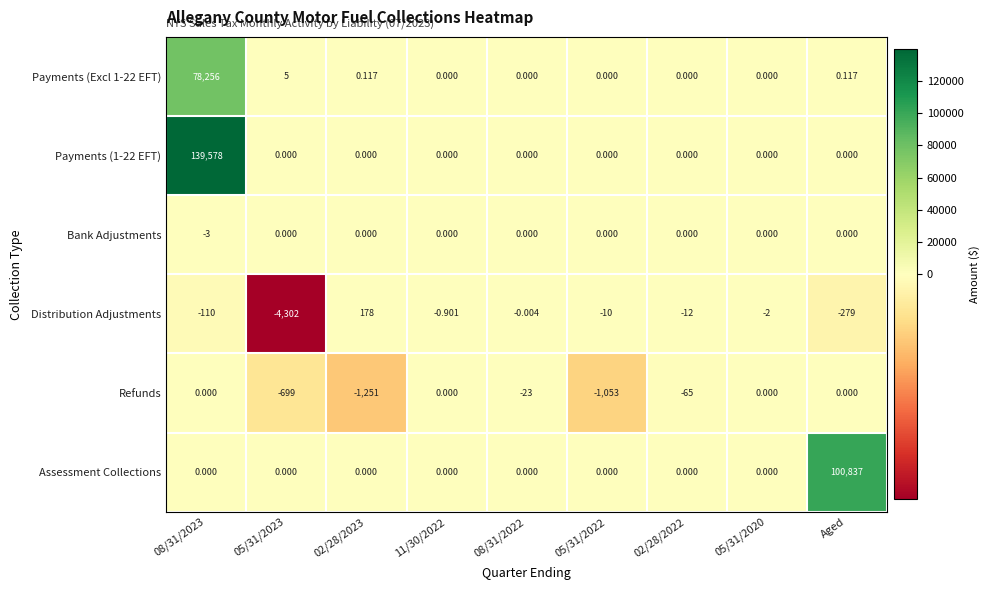

Between 02/28/2023 and 11/30/2022, which series saw the biggest shift?

Refunds